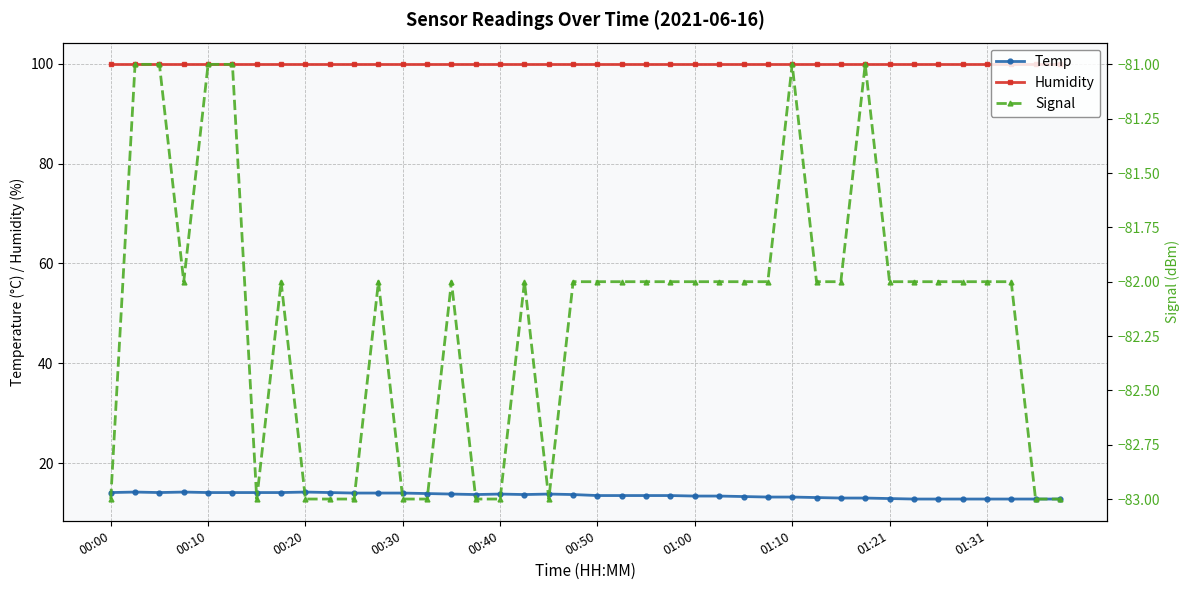

What is the difference between the maximum and minimum values in the Temp series?

1.4